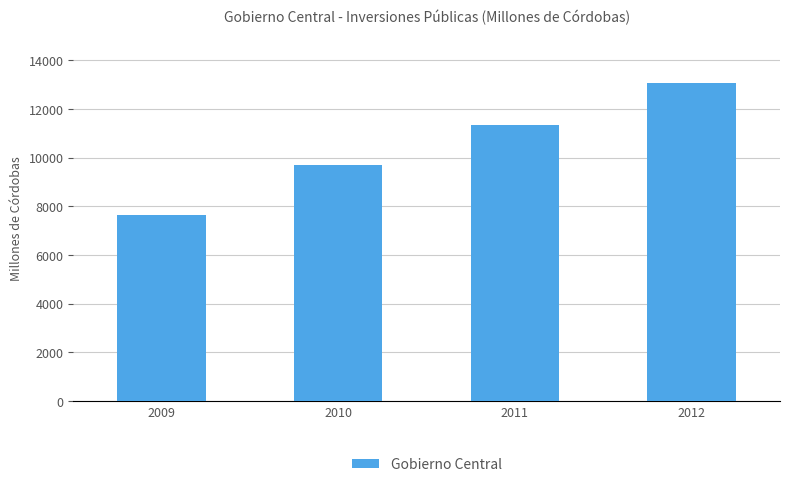

Which label corresponds to the smallest value in the chart?

2009